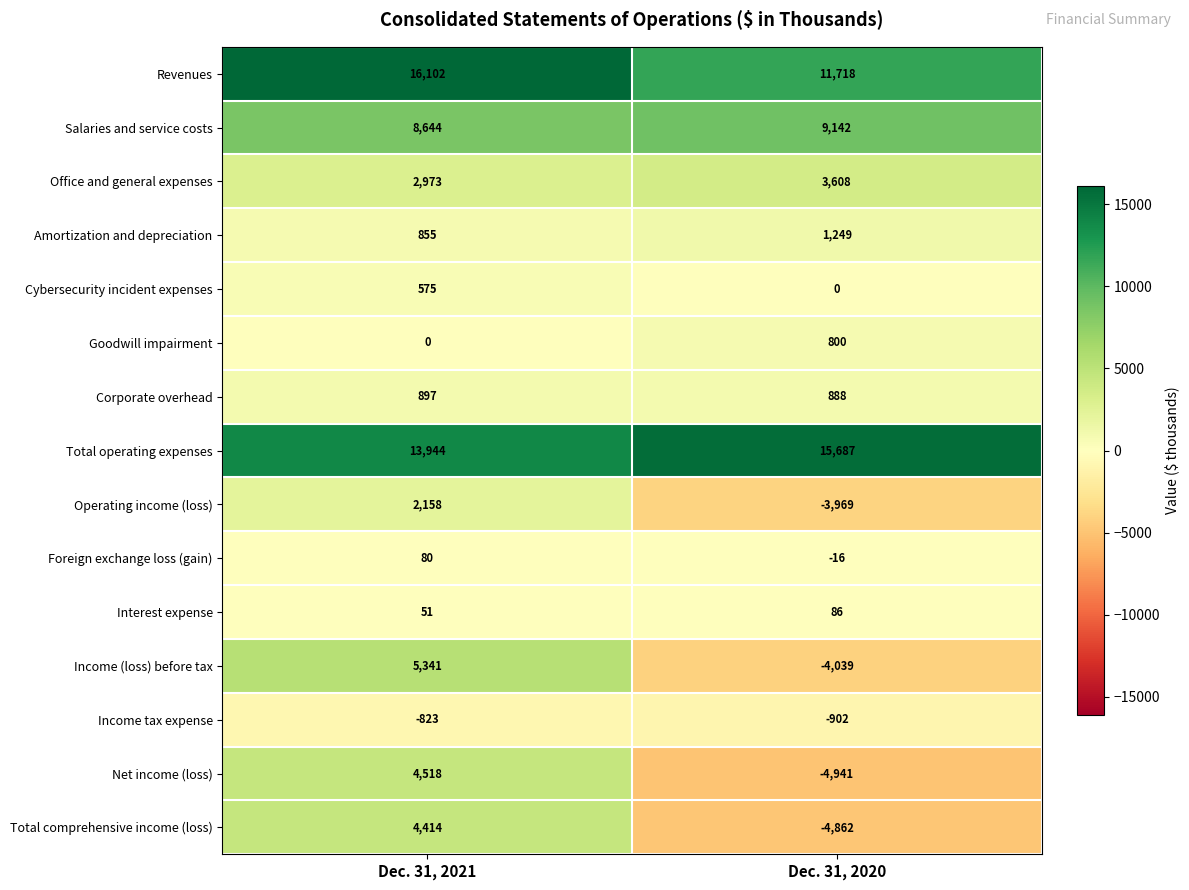

Which series changed the most between Dec. 31, 2021 and Dec. 31, 2020?

Net income (loss)